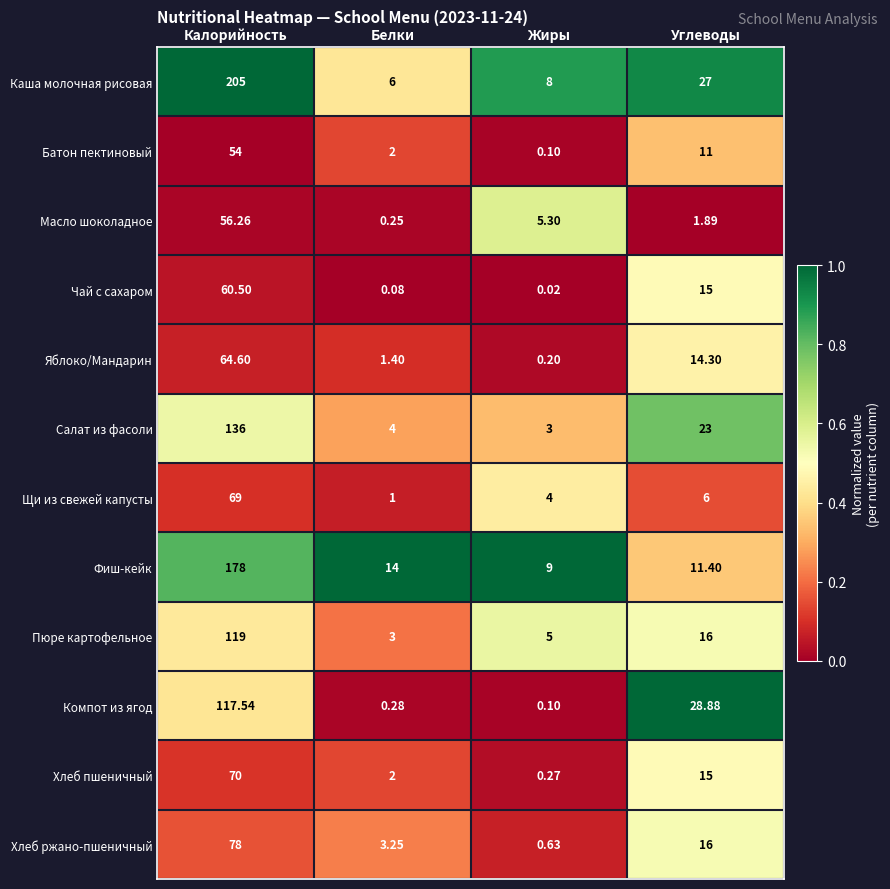

Which series has the largest range (max minus min)?

Каша молочная рисовая